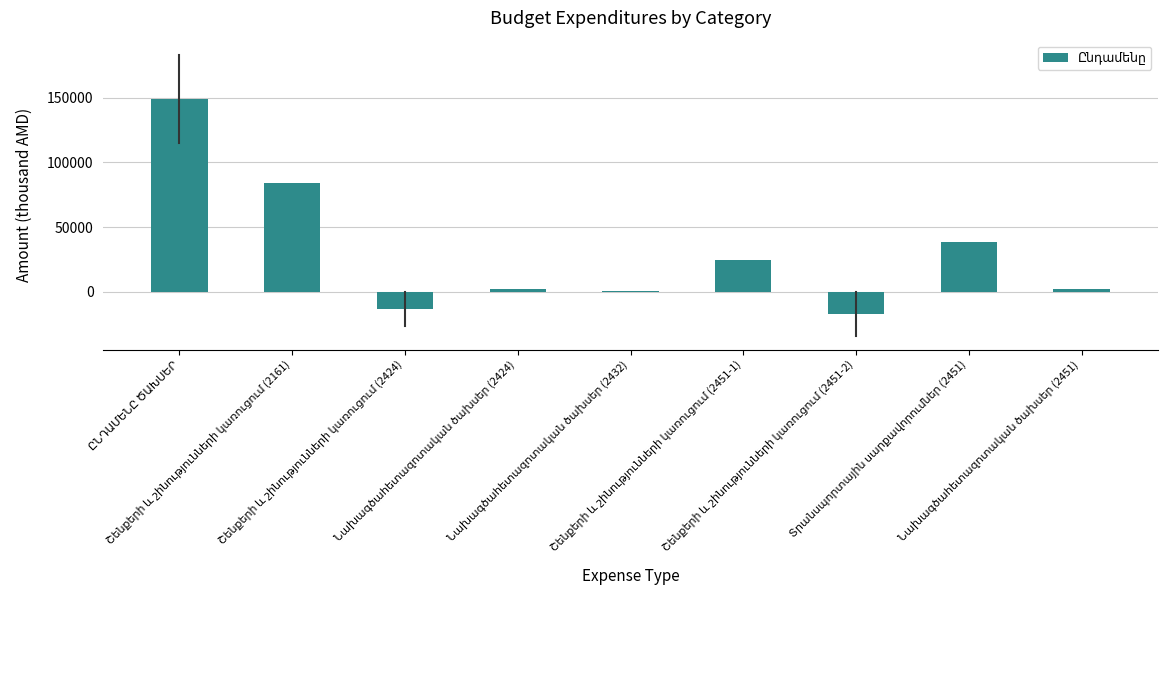

How many series are shown in this chart?

1